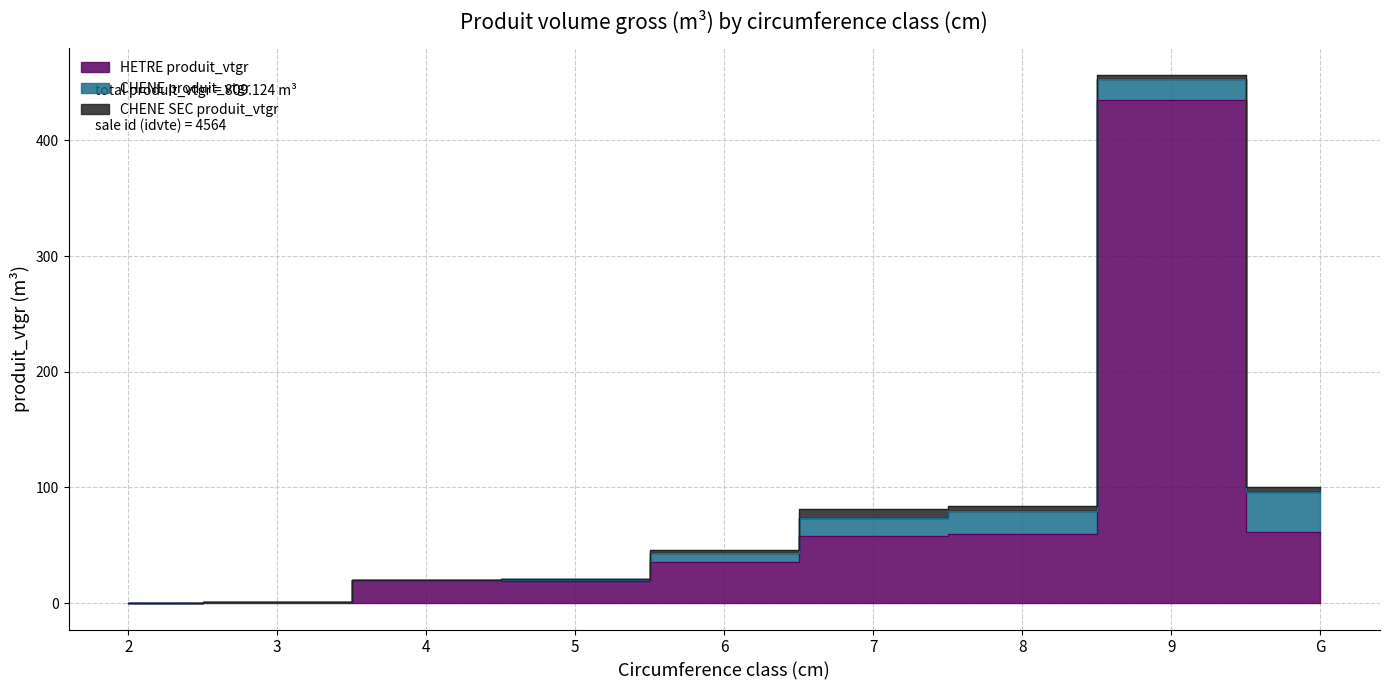

True or false: CHENE produit_vtgr has more than 2 points higher than both neighbors.

False